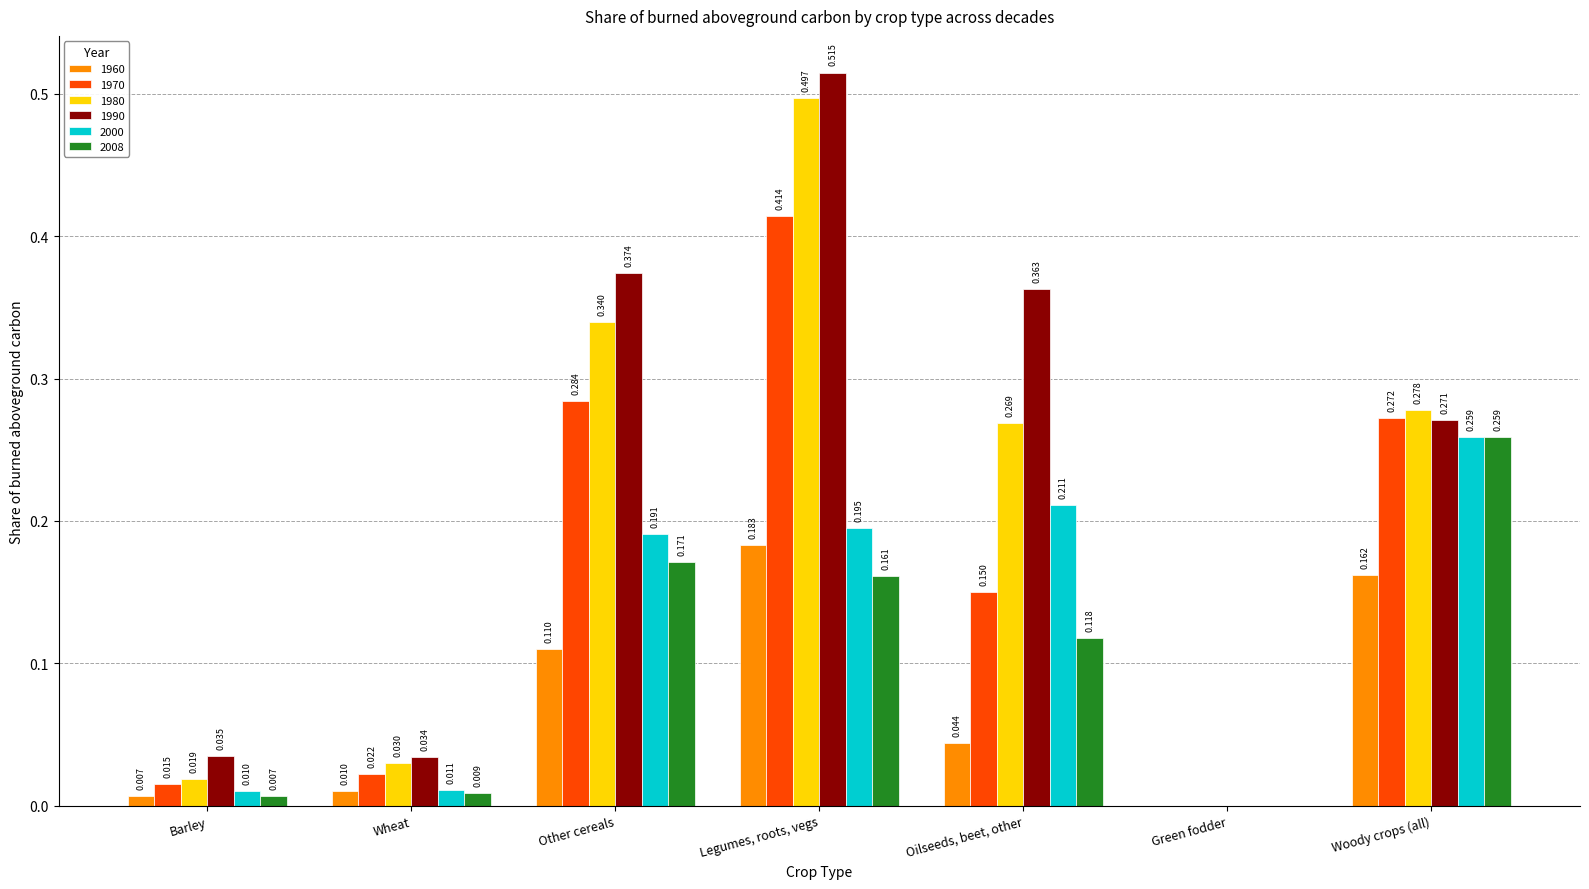

At which label is 1990 closest to 0?

Green fodder